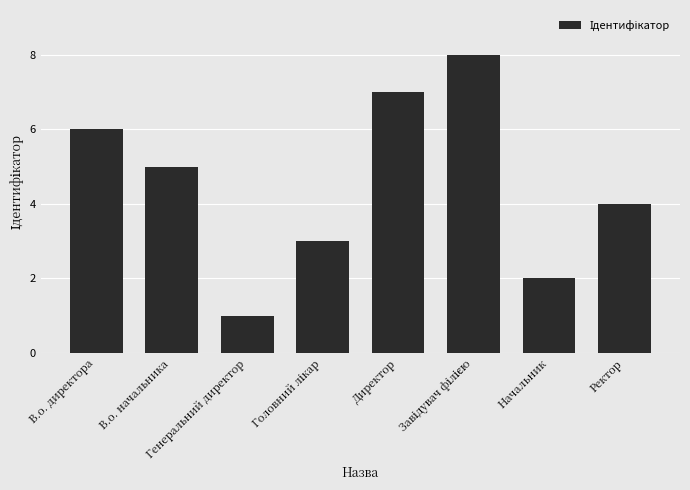

Is it true that the value at Начальник is 2?

True